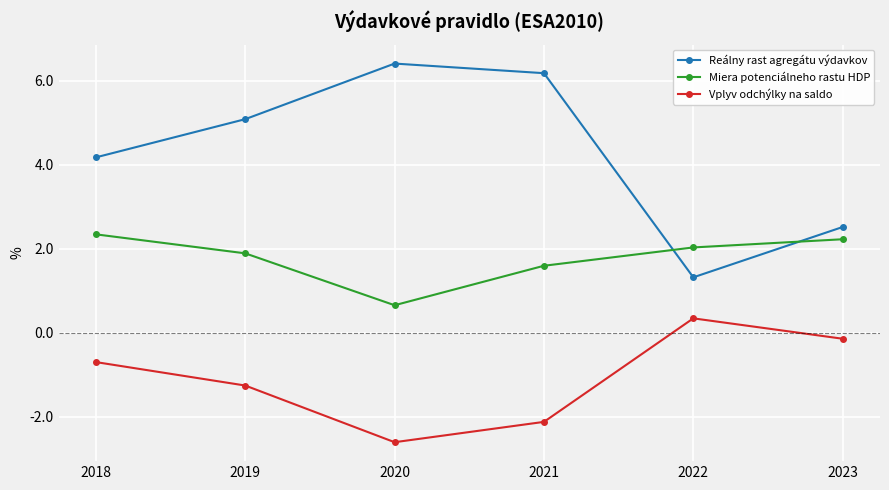

Reading left to right, transcribe all the data shown in this chart.

Reálny rast agregátu výdavkov: 2018=4.2	2019=5.1	2020=6.4	2021=6.2	2022=1.3	2023=2.5
Miera potenciálneho rastu HDP: 2018=2.3	2019=1.9	2020=0.7	2021=1.6	2022=2.0	2023=2.2
Vplyv odchýlky na saldo: 2018=-0.7	2019=-1.3	2020=-2.6	2021=-2.1	2022=0.3	2023=-0.1